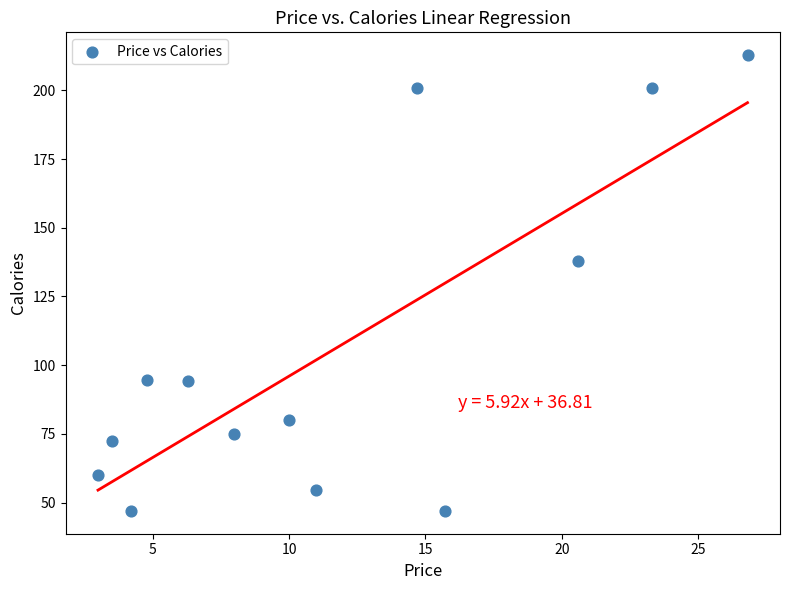

What is the range of X values (max minus min)?

23.8